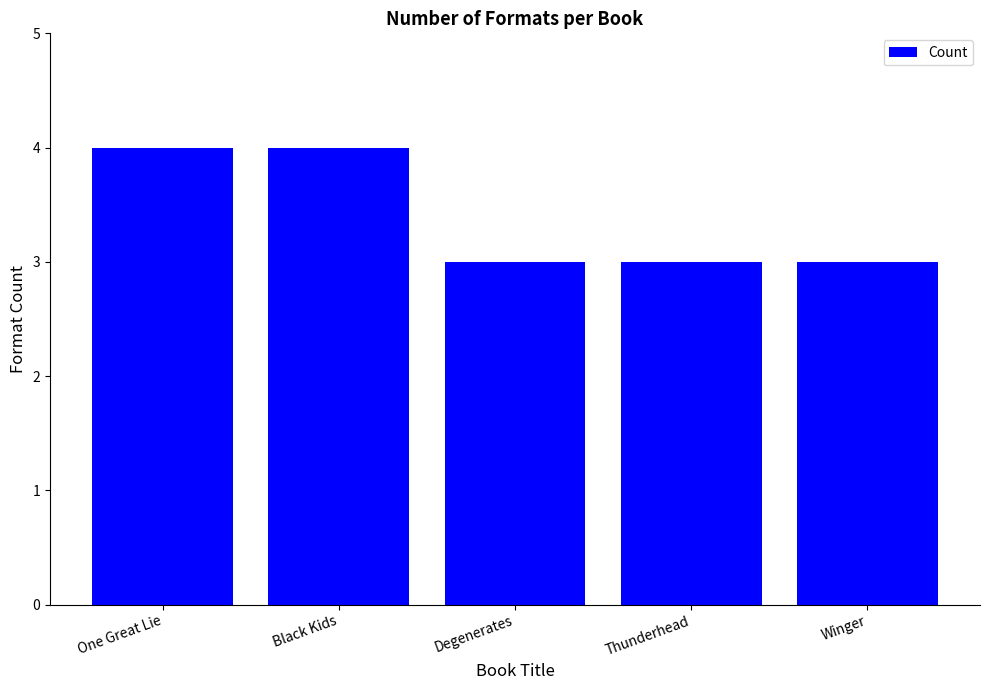

What value does the data have at Thunderhead?

3